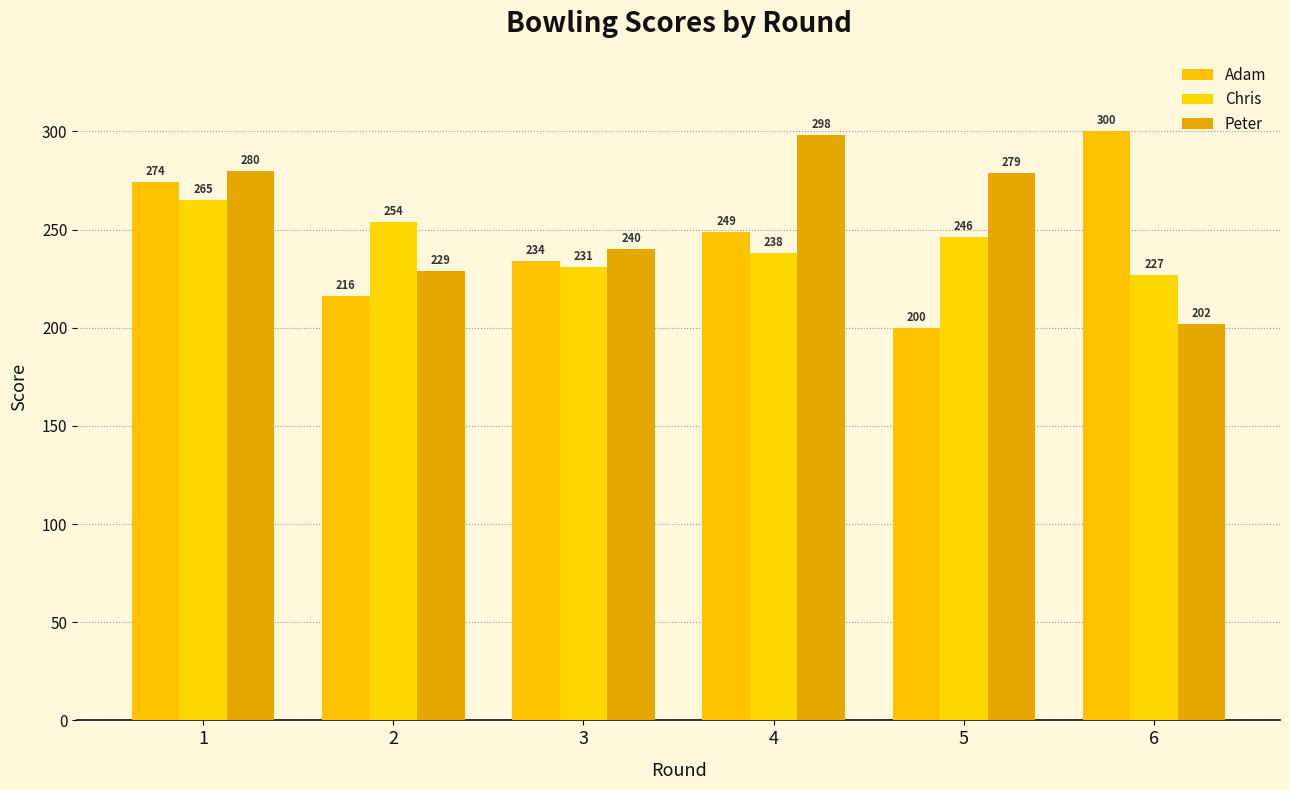

What is the average value of the Adam series?

246